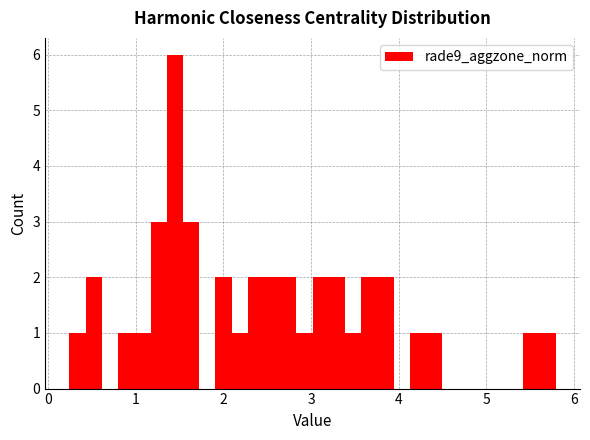

Read against the x-axis, roughly where is the centre of the tallest bar?

1.4